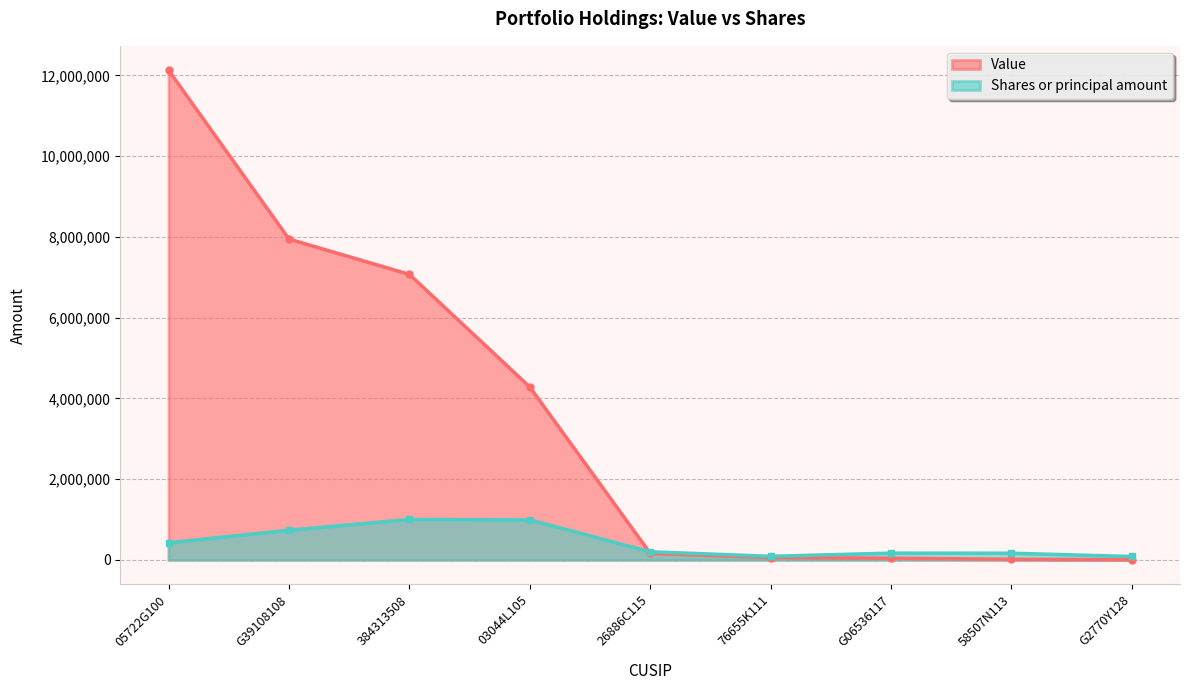

Which series changed the most between 03044L105 and 26886C115?

Value